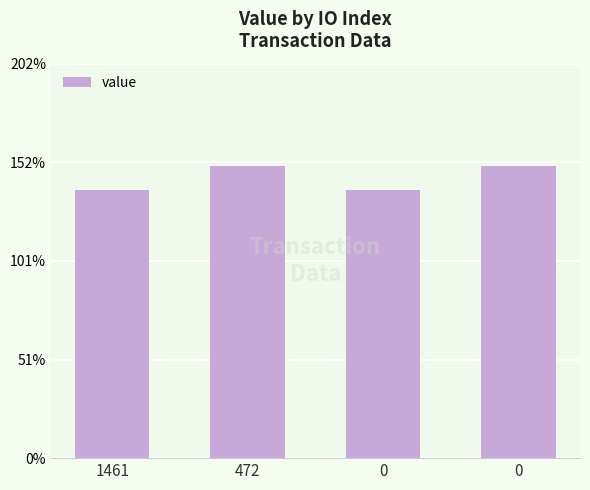

Rank the categories by value from highest to lowest.

472, 0, 1461, 0